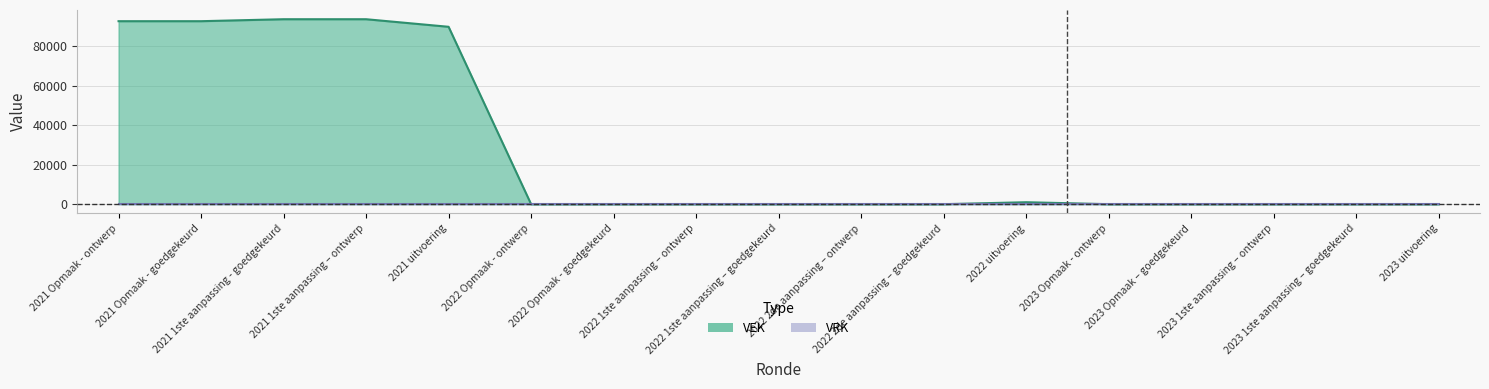

The value at 2022 2de aanpassing – goedgekeurd is 0. True or false?

True